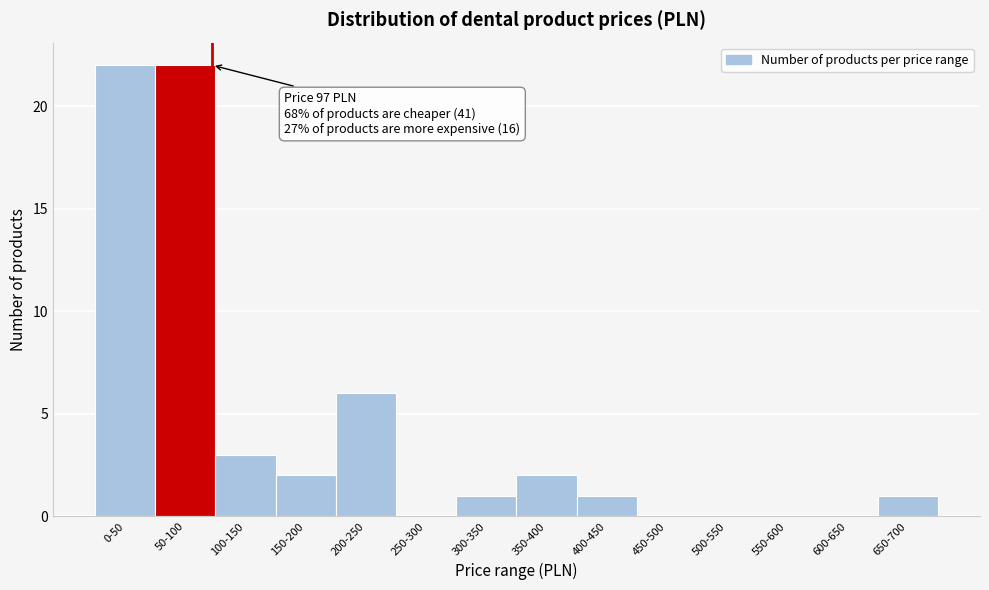

Reading left to right, what are all the values shown in this chart?

0-50=22	50-100=22	100-150=3	150-200=2	200-250=6	250-300=0	300-350=1	350-400=2	400-450=1	450-500=0	500-550=0	550-600=0	600-650=0	650-700=1